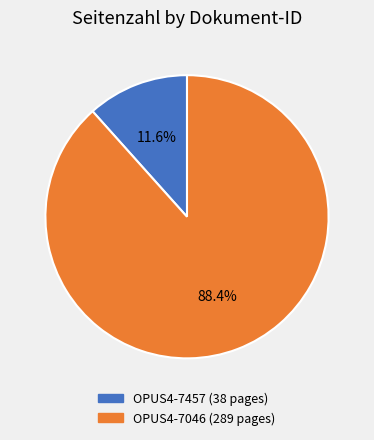

Which category has the biggest portion of the pie?

OPUS4-7046